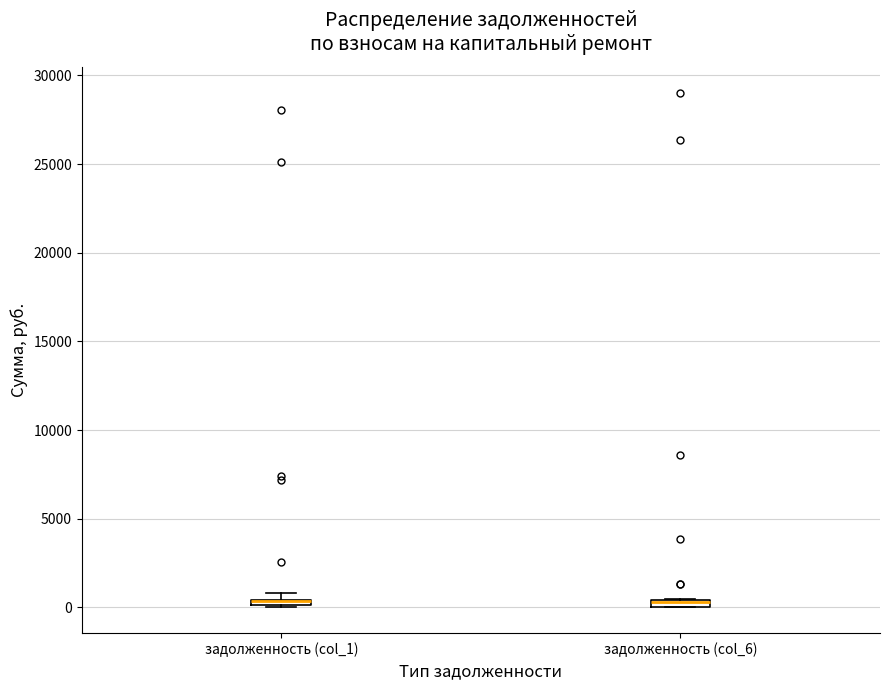

Where is the lower edge of the box for задолженность (col_6) on the y-axis? The values are not printed on the chart, so give them approximately, as read against the axis.

0